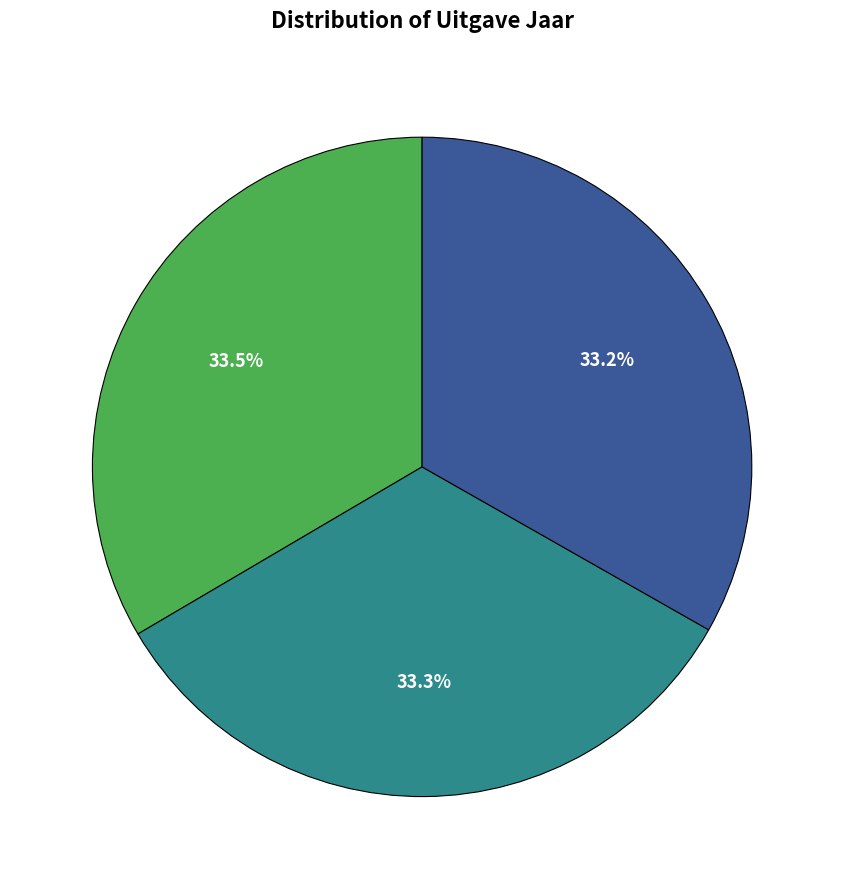

To the nearest percent, what is the average slice percentage?

33%